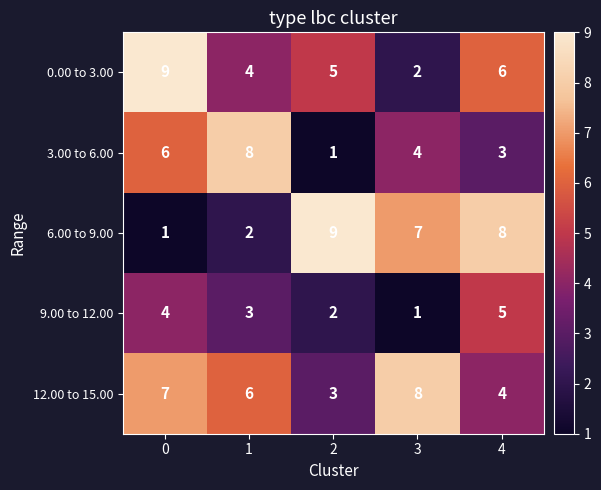

The 9.00 to 12.00 series shows 5 at 0. True or false?

False